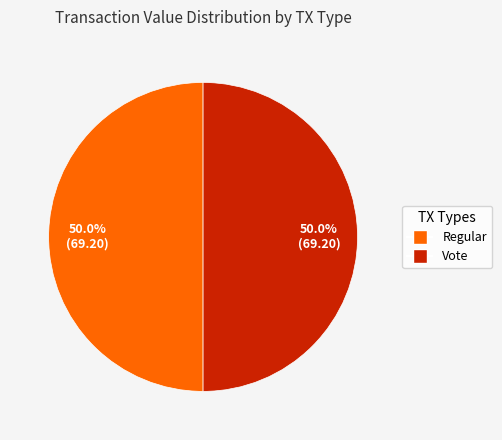

What is the total percentage of Regular and Vote?

100.0%